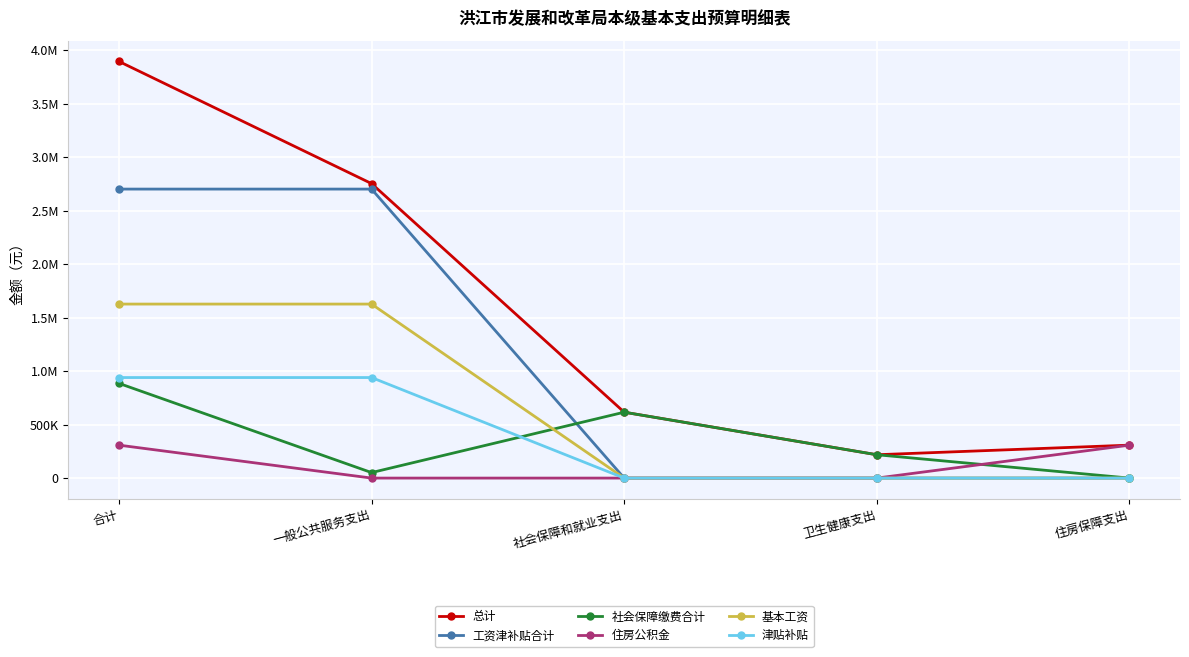

What are all the series names shown in the legend?

总计, 工资津补贴合计, 社会保障缴费合计, 住房公积金, 基本工资, 津贴补贴